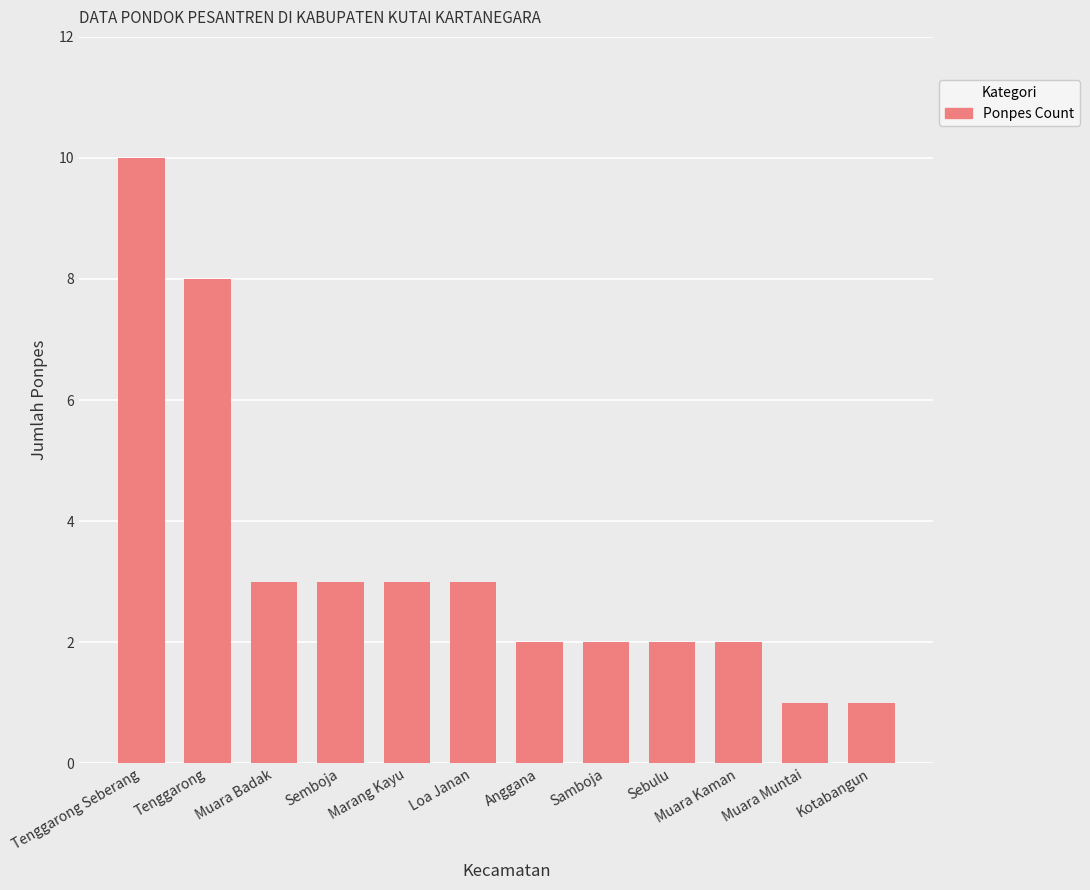

What is the maximum value shown in the chart?

10